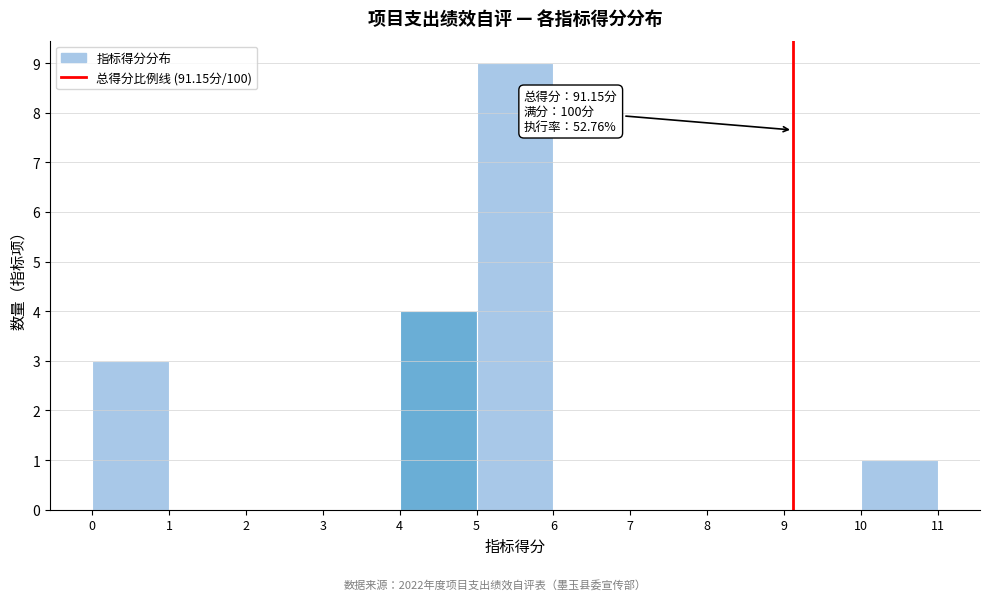

Over which range of the x-axis is the bar tallest?

5 to 6